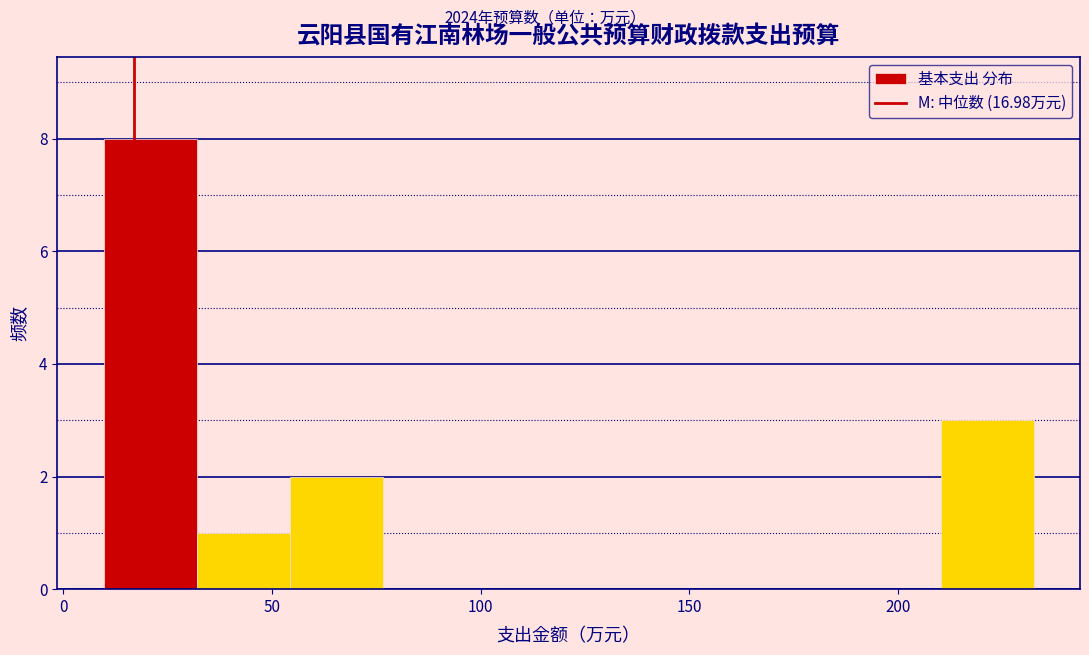

Reading left to right, list every bar in this chart as the range it spans on the x-axis followed by its height. Neither the bar edges nor the heights are printed on the chart, so give them approximately, as read against the axes.

10 to 30: 8
30 to 55: 1
55 to 75: 2
75 to 100: 0
100 to 120: 0
120 to 145: 0
145 to 165: 0
165 to 190: 0
190 to 210: 0
210 to 235: 3